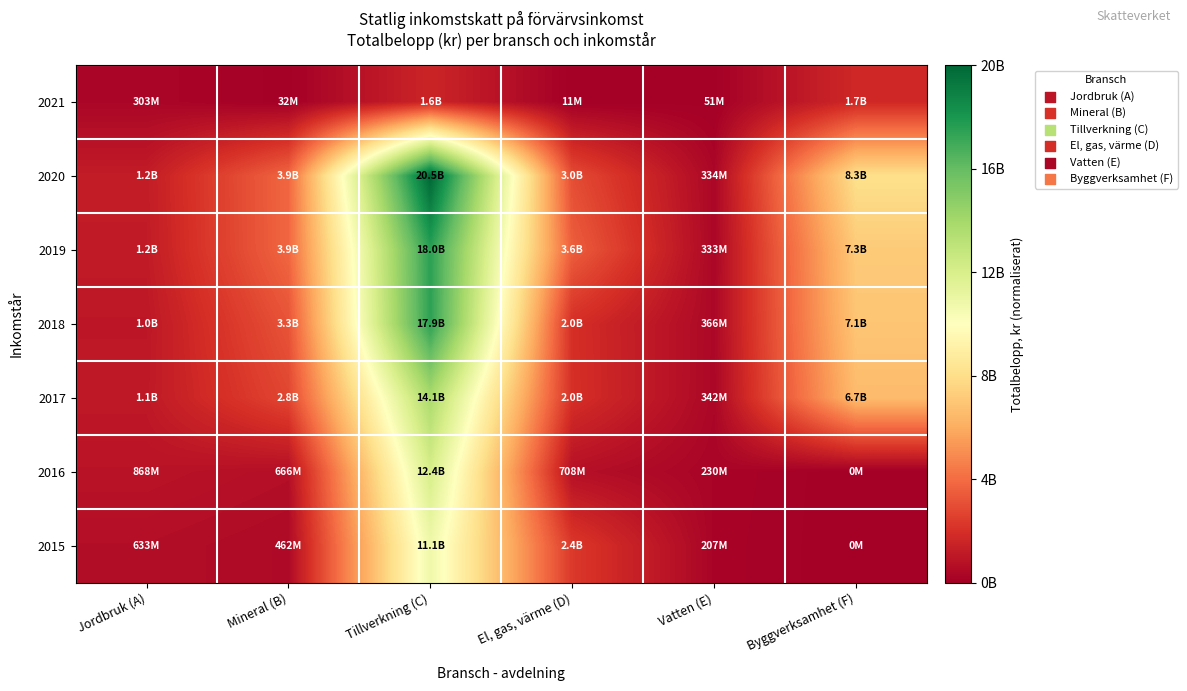

List the series in order of their peak value, lowest first.

2021, 2015, 2016, 2017, 2018, 2019, 2020